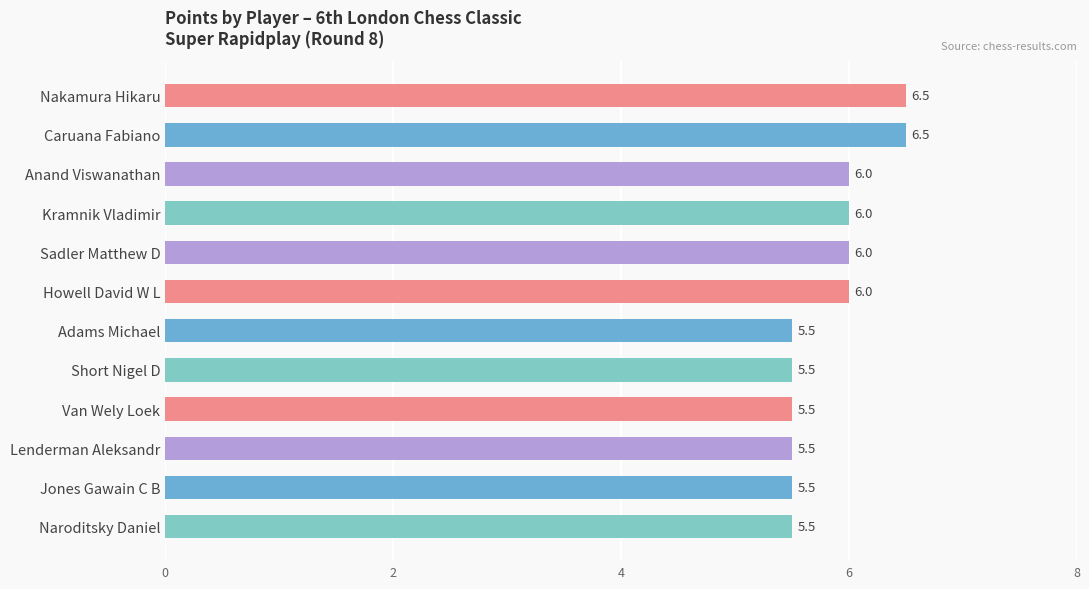

The chart shows a value of 4.1 at Kramnik Vladimir. True or false?

False